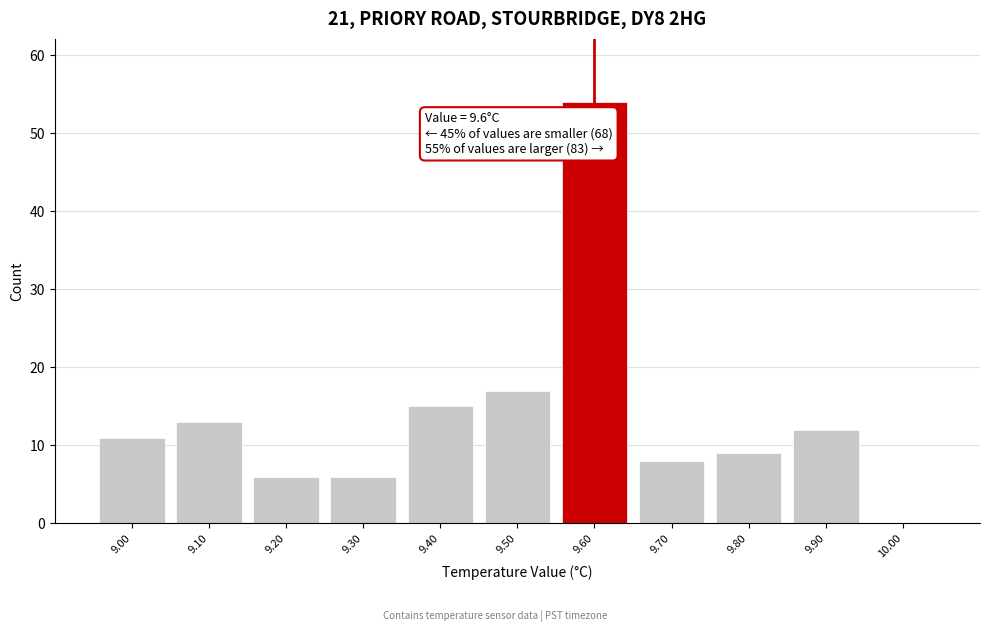

Which range on the x-axis has the tallest bar?

9.55 to 9.65